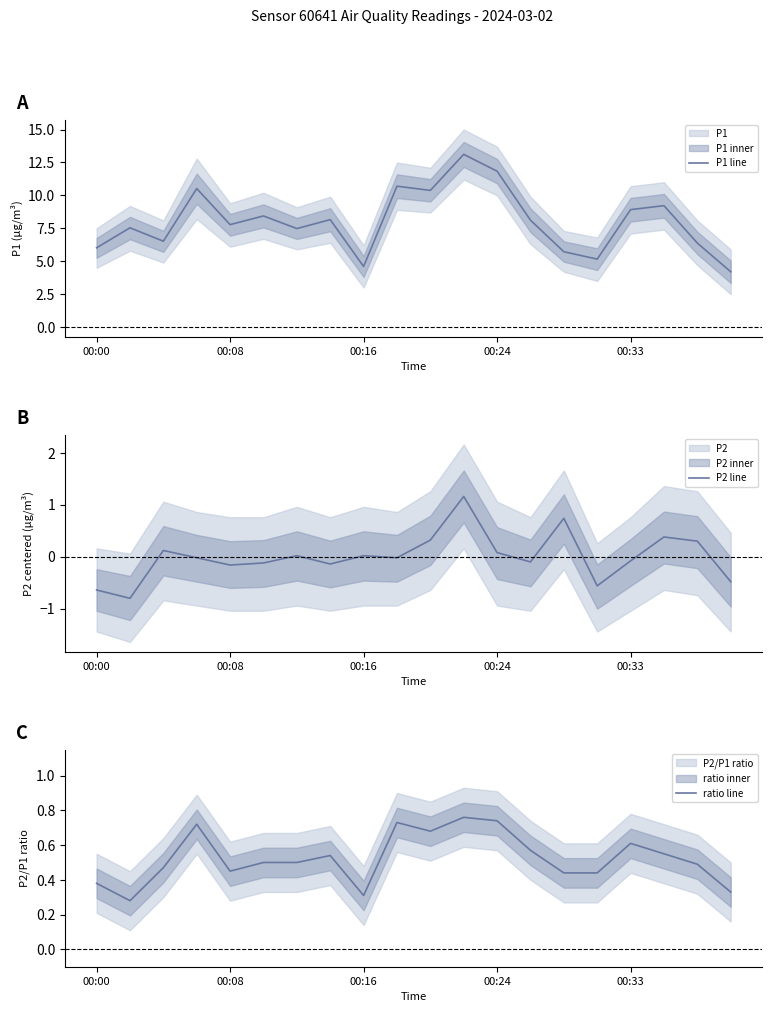

Is it true that P1 line equals 8.9 at 00:33?

True